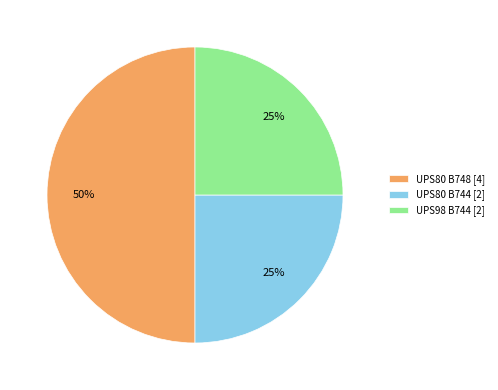

To the nearest percent, what is the average slice percentage?

33%